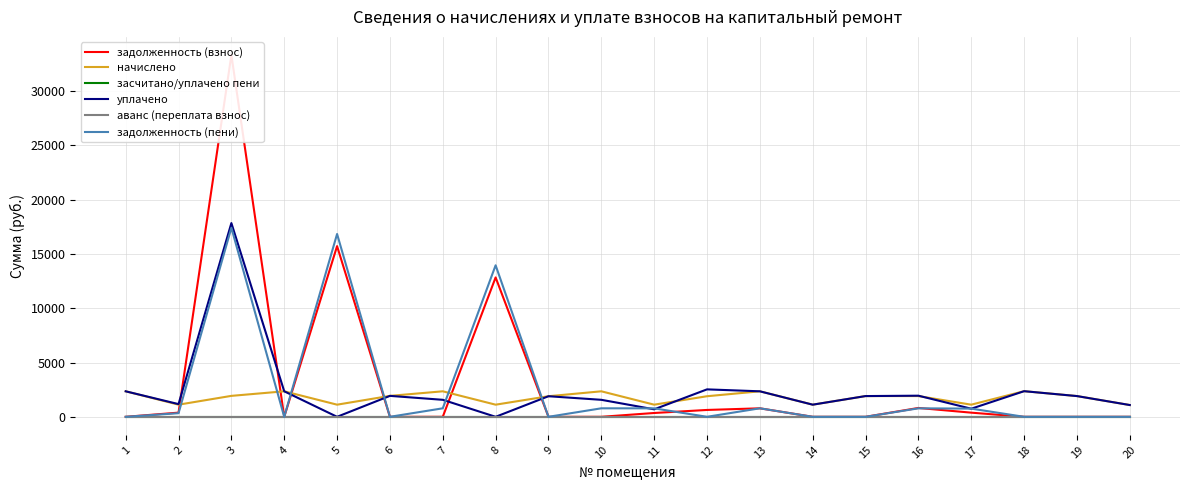

What is the difference between the maximum and minimum values in the задолженность (взнос) series?

33320.9